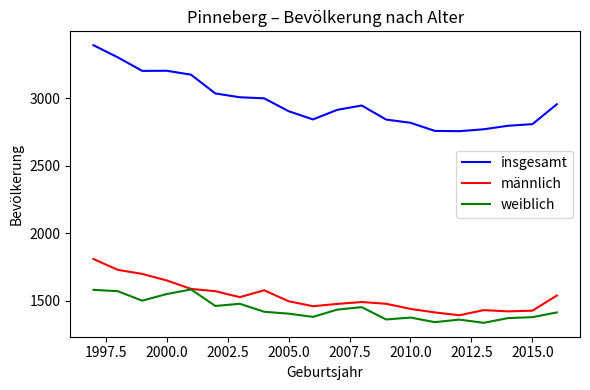

What are all the series names shown in the legend?

insgesamt, männlich, weiblich